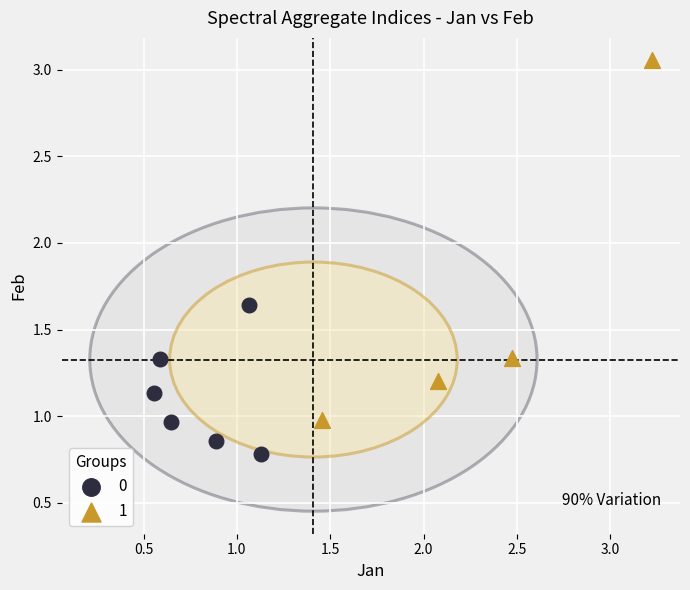

What are all the series names shown in the legend?

0, 1